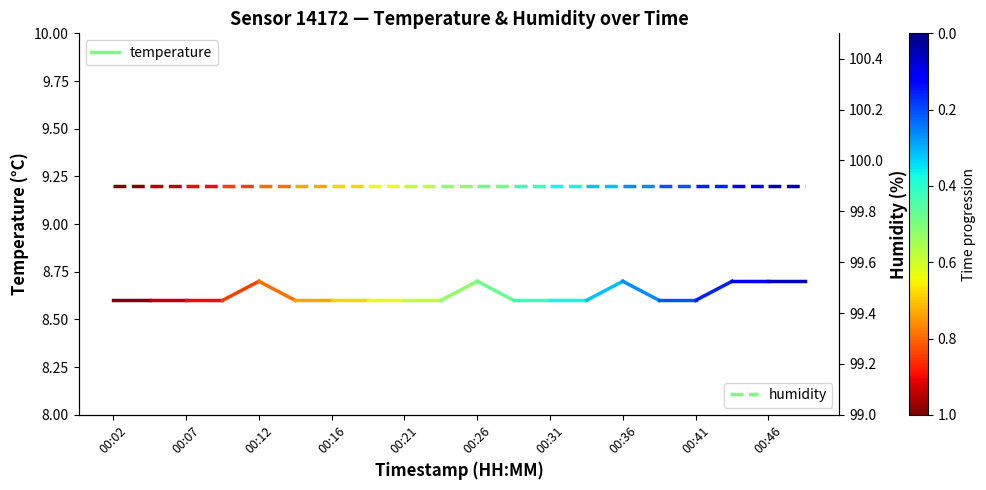

What is the greatest value displayed?

99.9